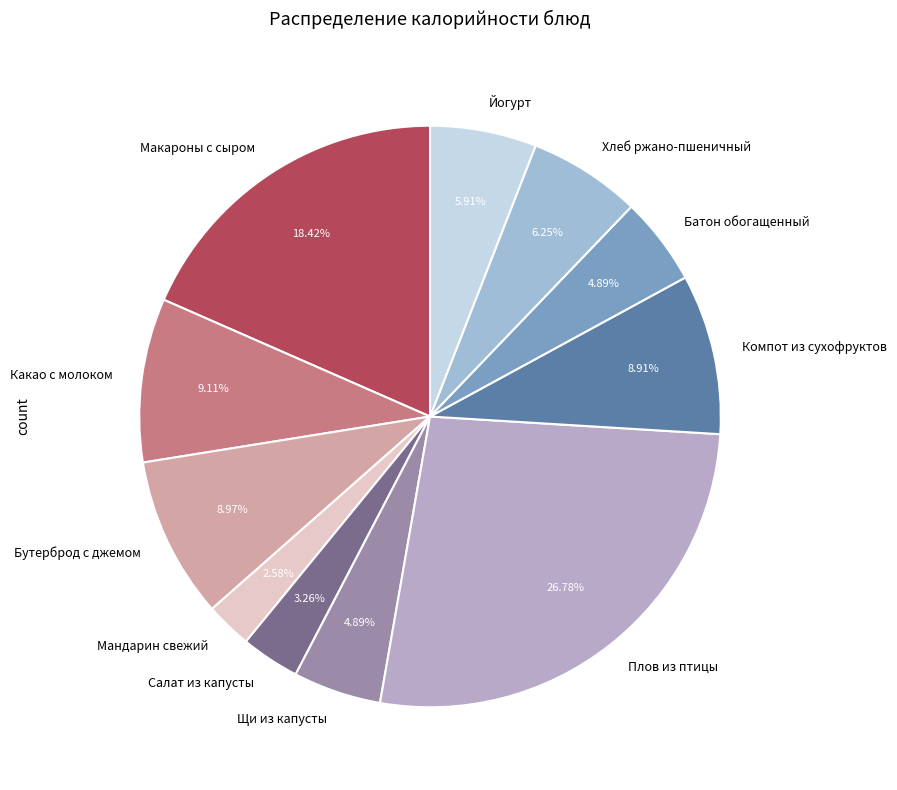

To the nearest percent, what is the combined percentage of Батон обогащенный and Какао с молоком?

14%